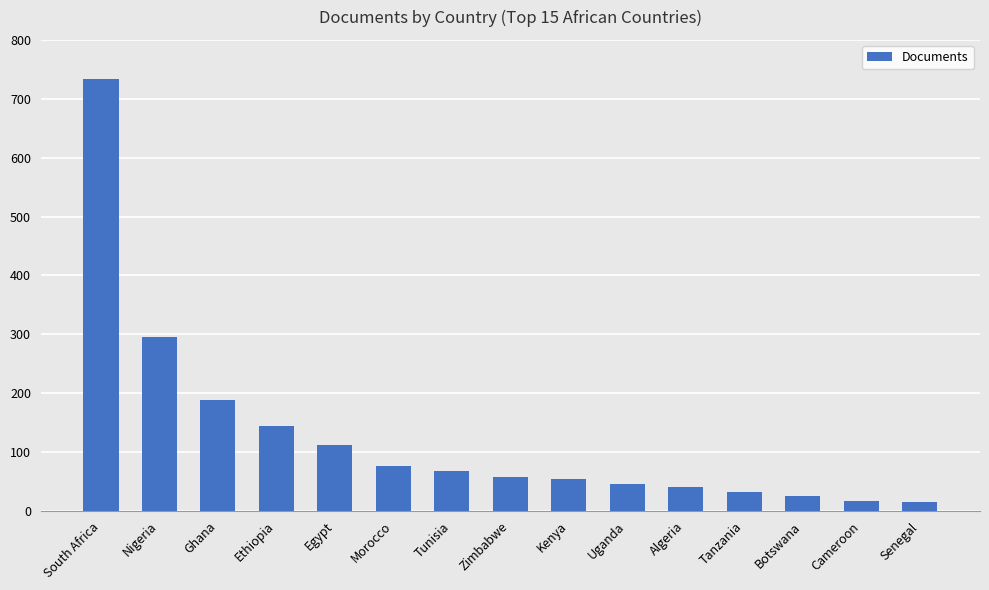

What is the greatest value displayed?

734